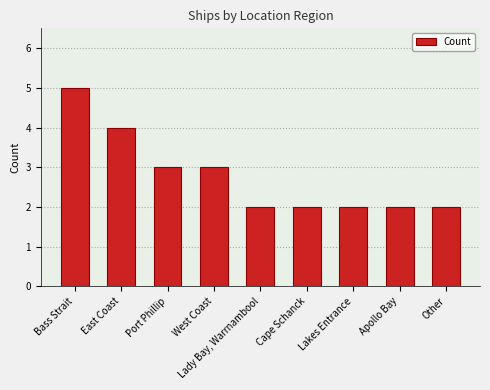

Reading left to right, transcribe all the data shown in this chart.

Bass Strait=5	East Coast=4	Port Phillip=3	West Coast=3	Lady Bay, Warrnambool=2	Cape Schanck=2	Lakes Entrance=2	Apollo Bay=2	Other=2